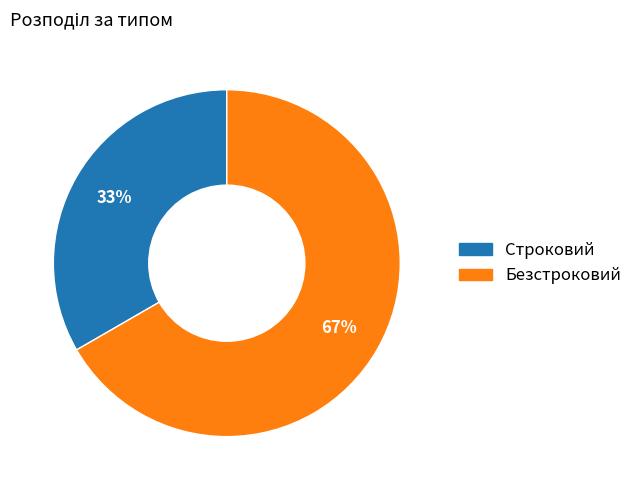

Does any single category account for the majority?

Yes